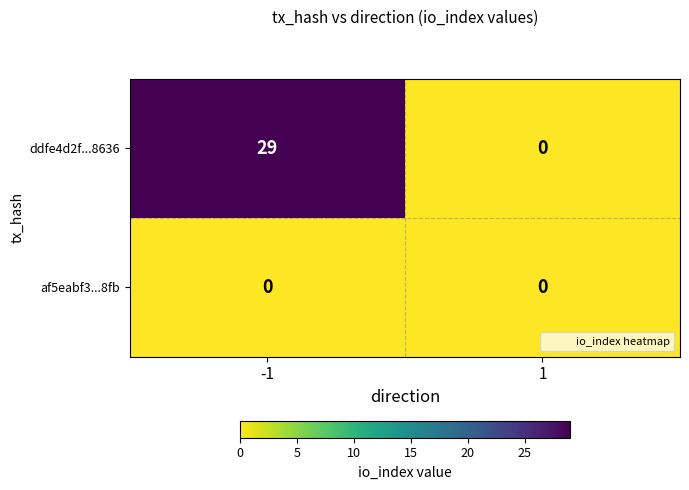

Which series has the widest spread of values?

ddfe4d2f...8636